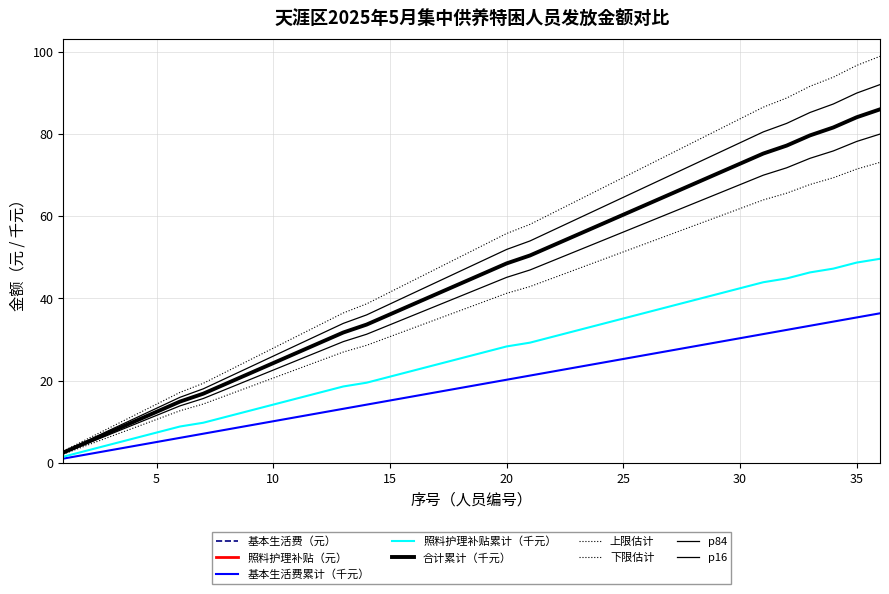

Where is the first local maximum?

33